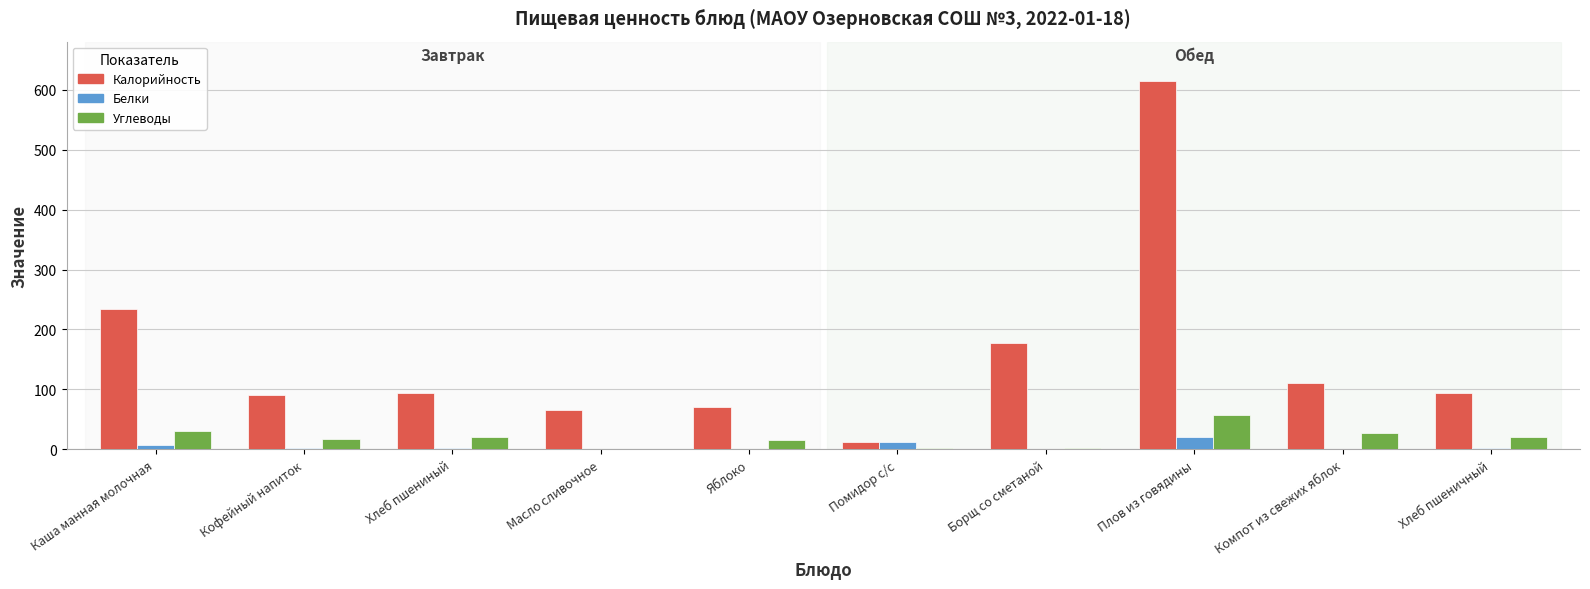

The Калорийность series shows 12.0 at Помидор с/с. True or false?

True